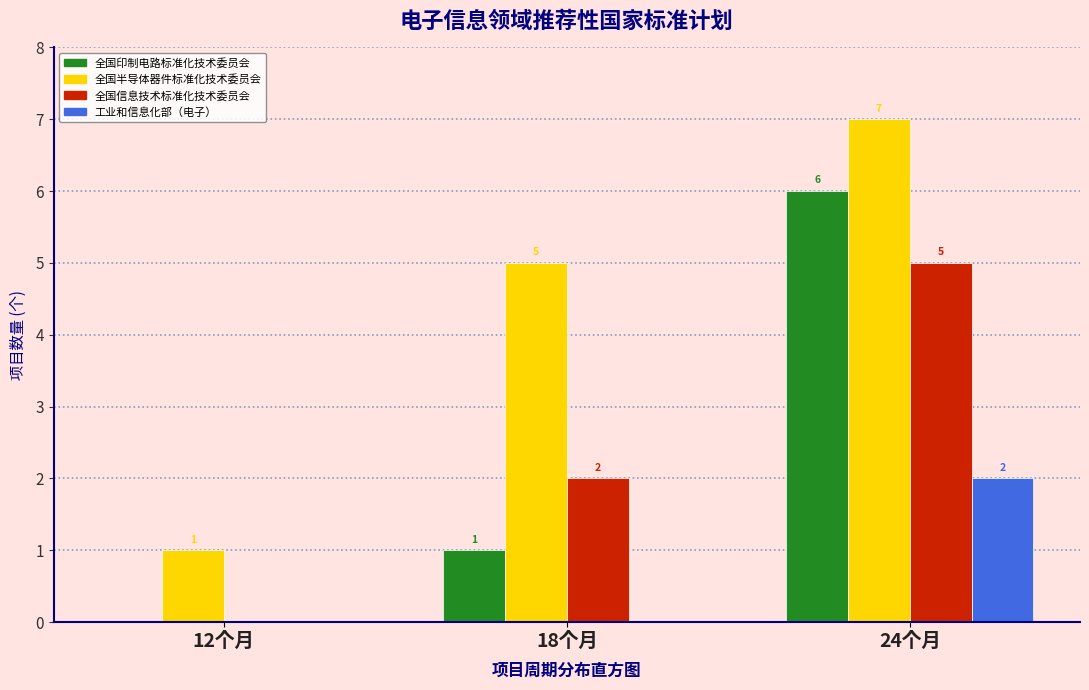

Reading left to right, extract all data points from this chart.

全国印制电路标准化技术委员会: 12个月=0	18个月=1	24个月=6
全国半导体器件标准化技术委员会: 12个月=1	18个月=5	24个月=7
全国信息技术标准化技术委员会: 12个月=0	18个月=2	24个月=5
工业和信息化部（电子）: 12个月=0	18个月=0	24个月=2